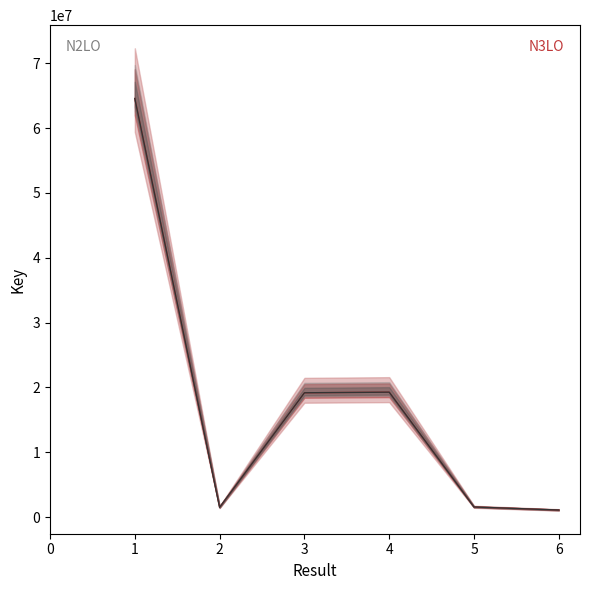

The value of N3LO at 2 is 1511809. True or false?

True